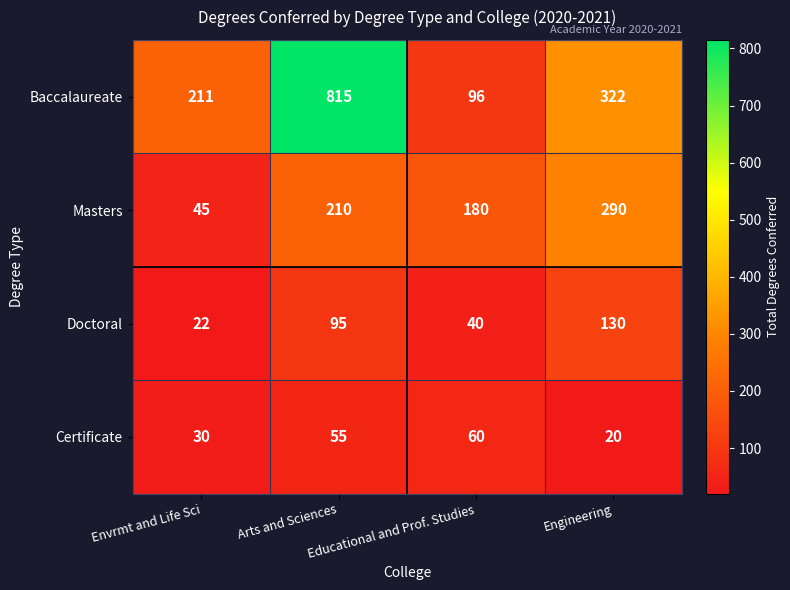

Rank the series at Arts and Sciences from highest to lowest value.

Baccalaureate, Masters, Doctoral, Certificate